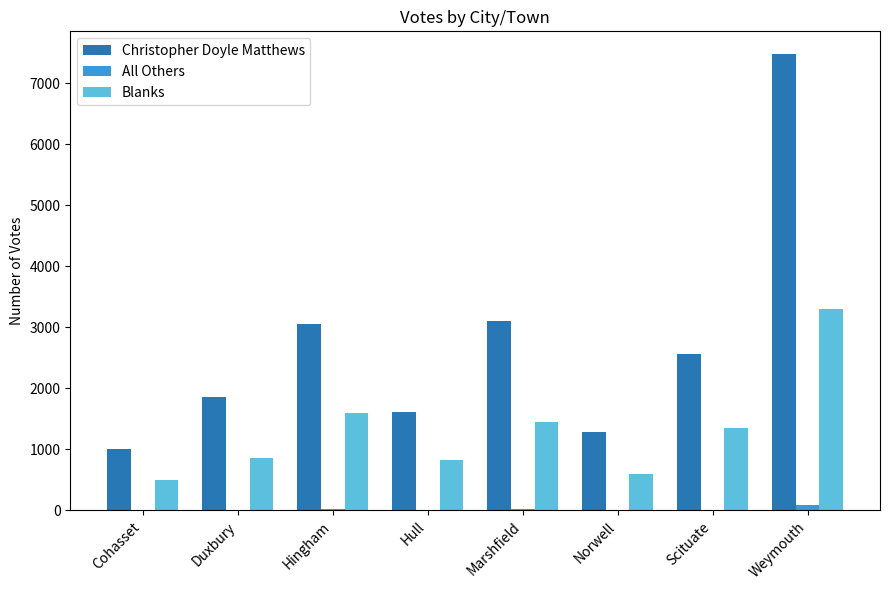

Between Hull and Scituate, which series saw the biggest shift?

Christopher Doyle Matthews